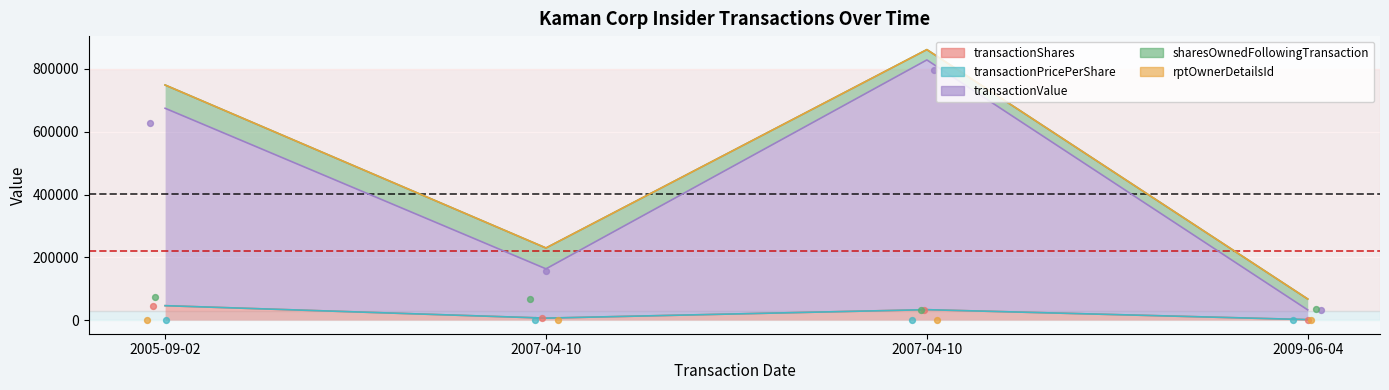

What is the total value across all series at 2005-09-02?

748439.6